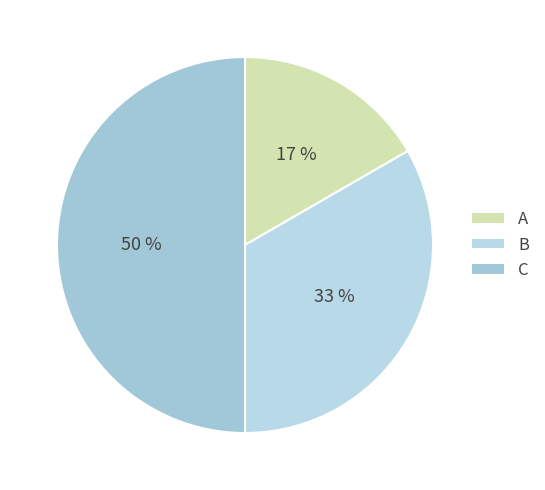

Does A account for over 50% of the chart?

No